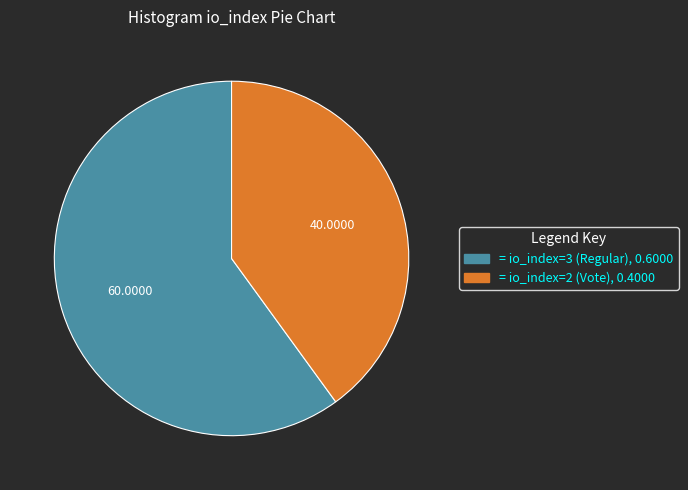

Does any single category account for the majority?

Yes